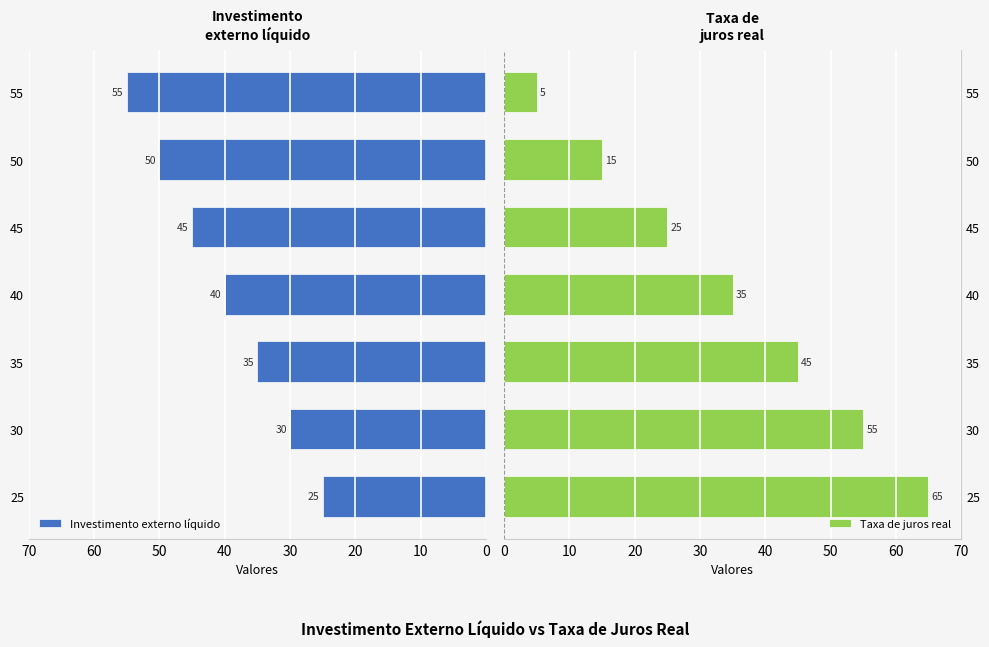

What is the difference between the second highest and second lowest values in the Taxa de juros real series?

40